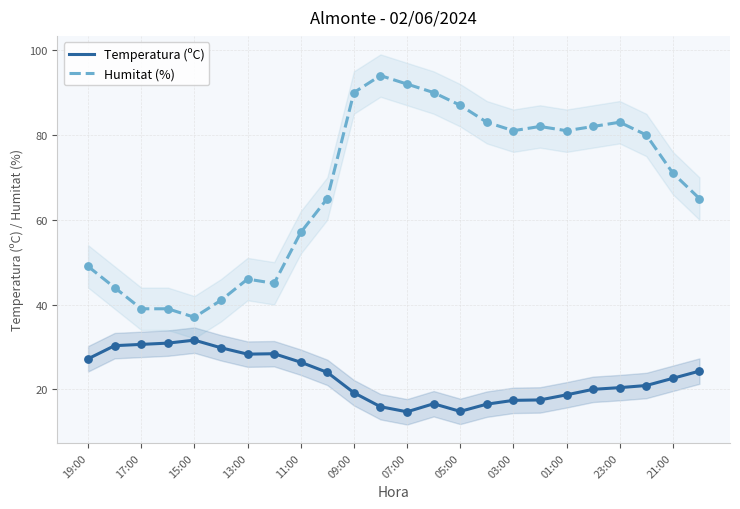

Which series has the widest spread of Y values?

Humitat (%)